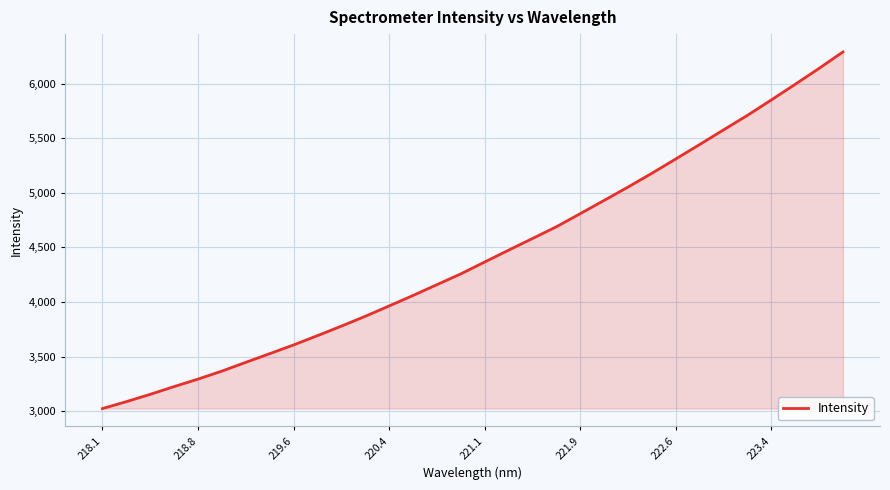

What is the maximum value shown in the chart?

6289.5